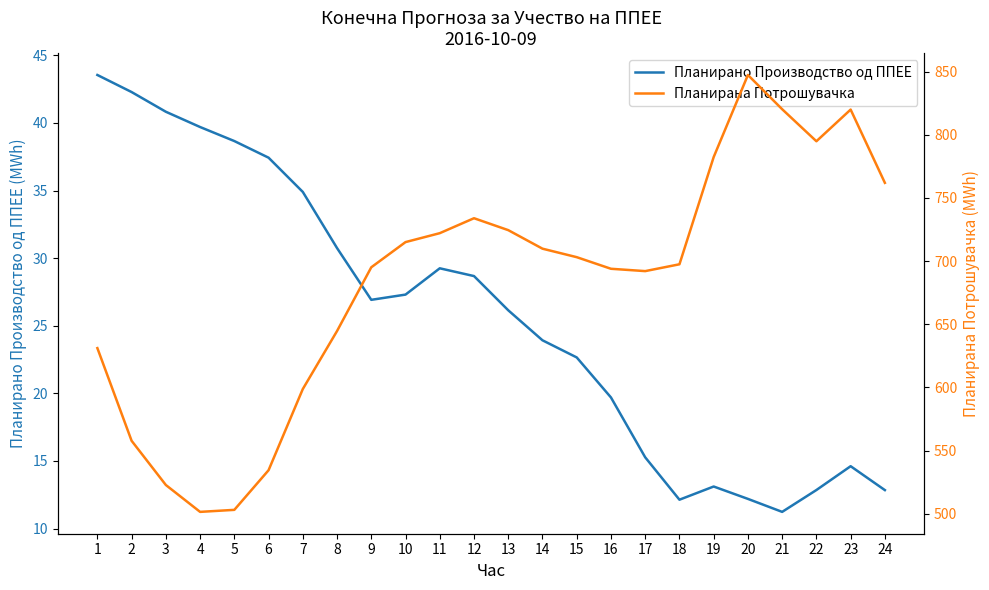

Which series changed the most between 7 and 11?

Планирана Потрошувачка